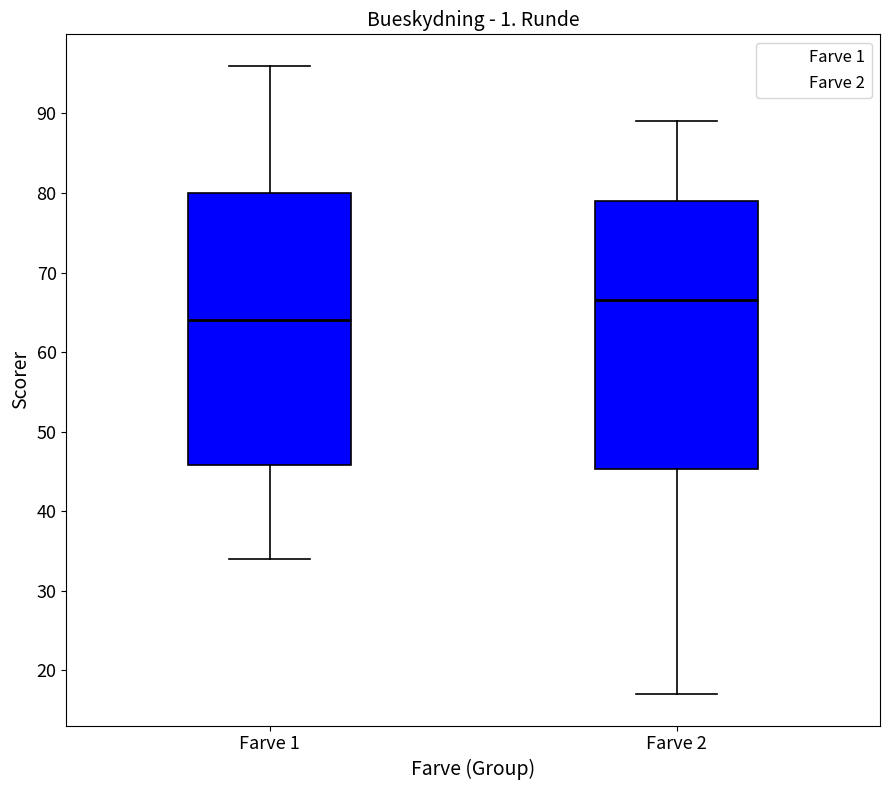

Which box has the highest median line?

Farve 2